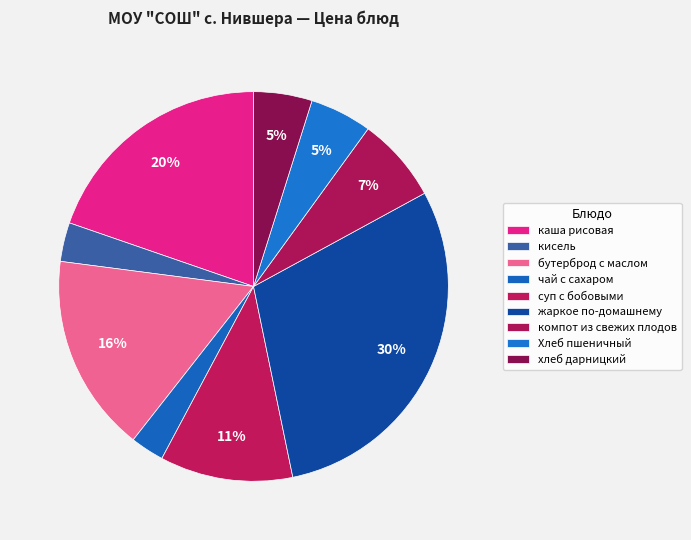

How many slices are in this pie chart?

9